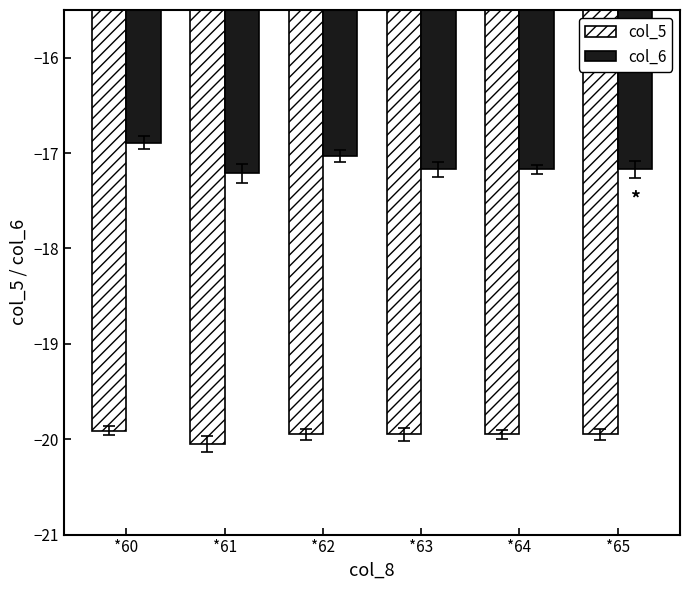

Rank the series by their average value, from highest to lowest.

col_6, col_5